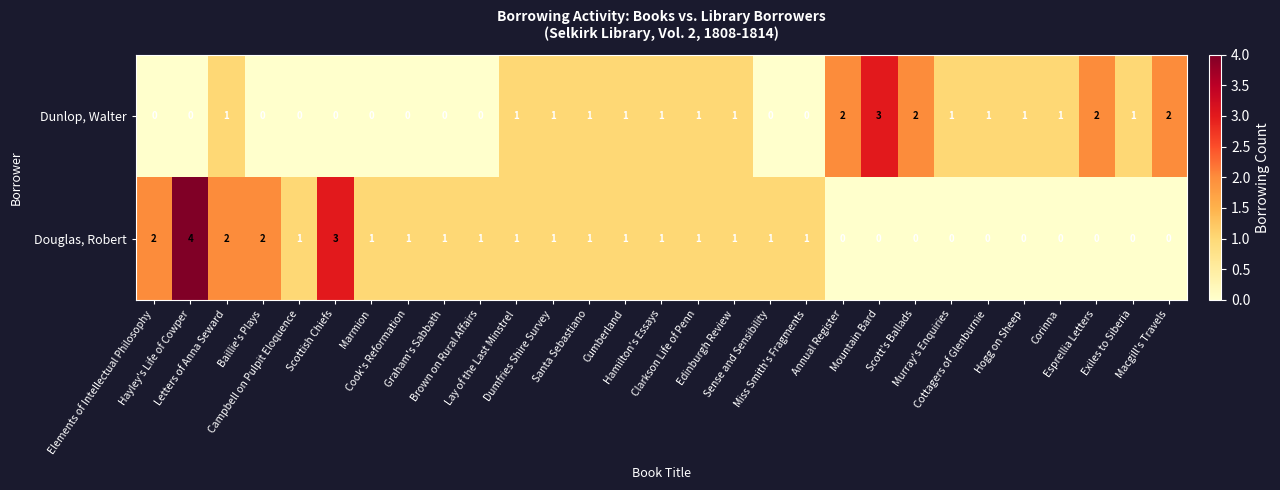

Count the Dunlop, Walter values in the range 0 to 1.

24